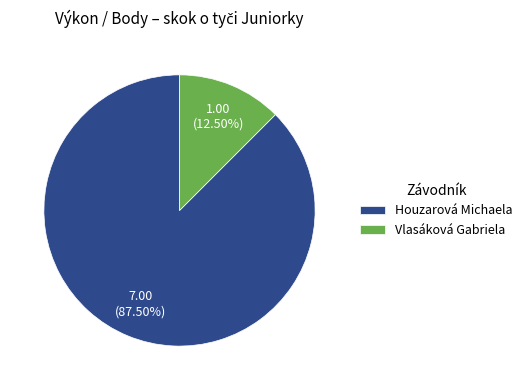

Count the number of slices in the pie.

2